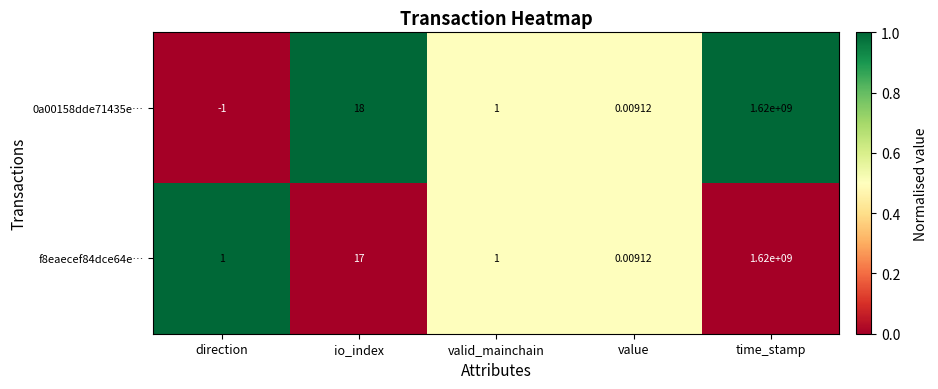

List the labels in order of 0a00158dde71435e… value, largest first.

time_stamp, io_index, valid_mainchain, value, direction